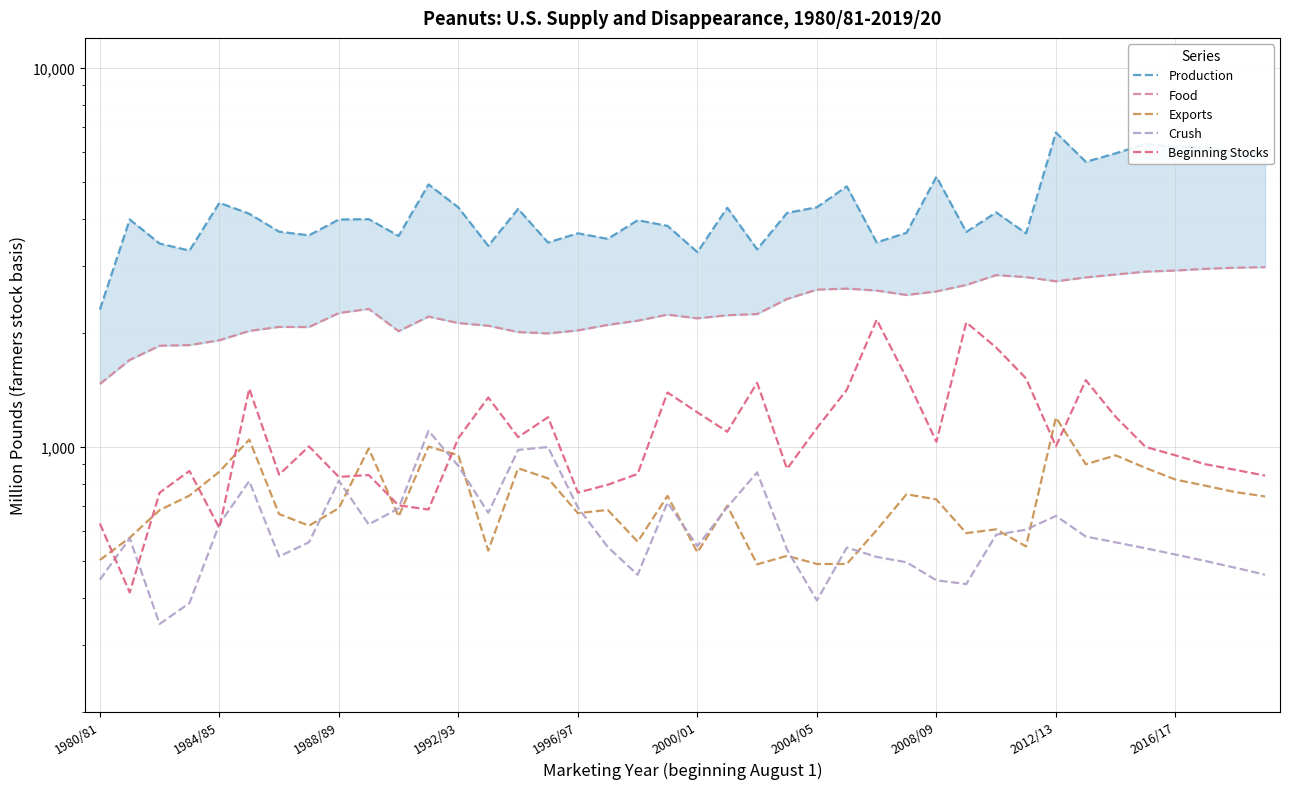

Is it true that Food equals 2088.1 at 13?

True